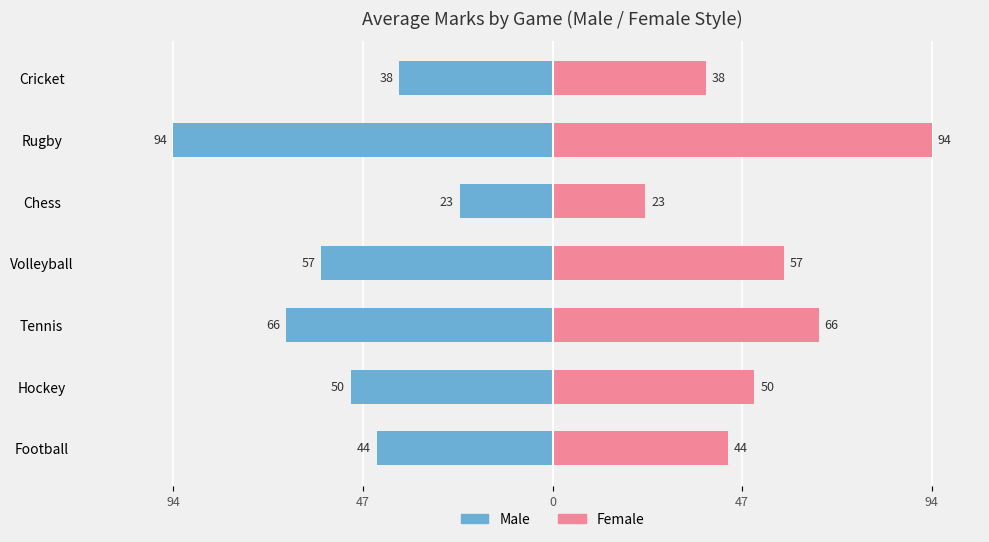

What is the value of the Female bar at the 7th from the left?

38.0